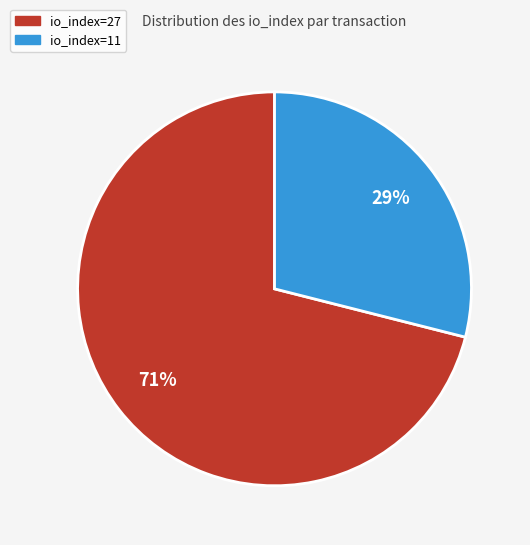

To the nearest percent, what is the difference between the io_index=11 and io_index=27 slice percentages?

42%